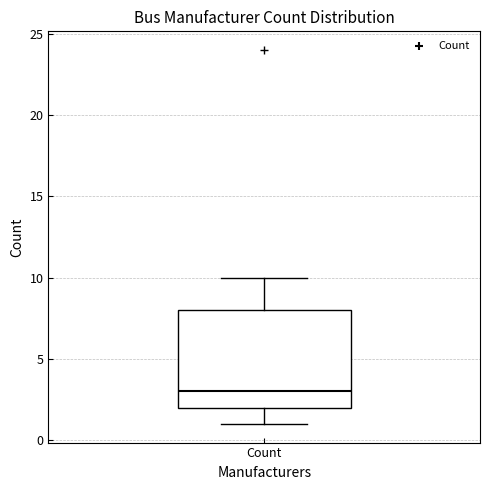

Transcribe this box plot: give where the median line is, the range the box spans, and where the two whiskers end, as read against the y-axis. The values are not printed on the chart, so give them approximately, as read against the axis.

median 3, box 2 to 8, whiskers 1 to 10